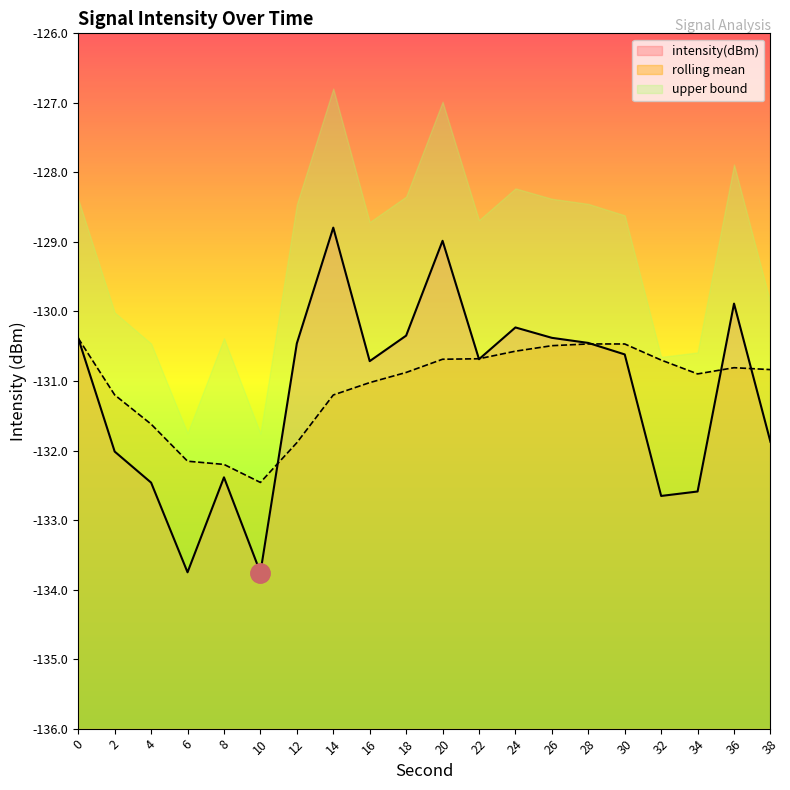

What is the value of the intensity(dBm) point at the 16th from the left?

-130.6